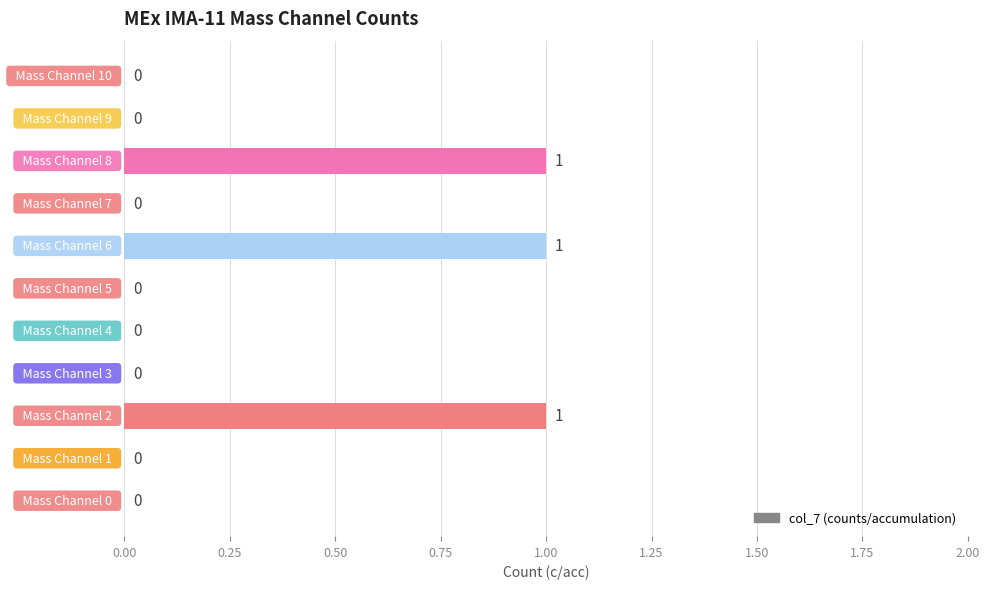

What is the sum of all values?

3